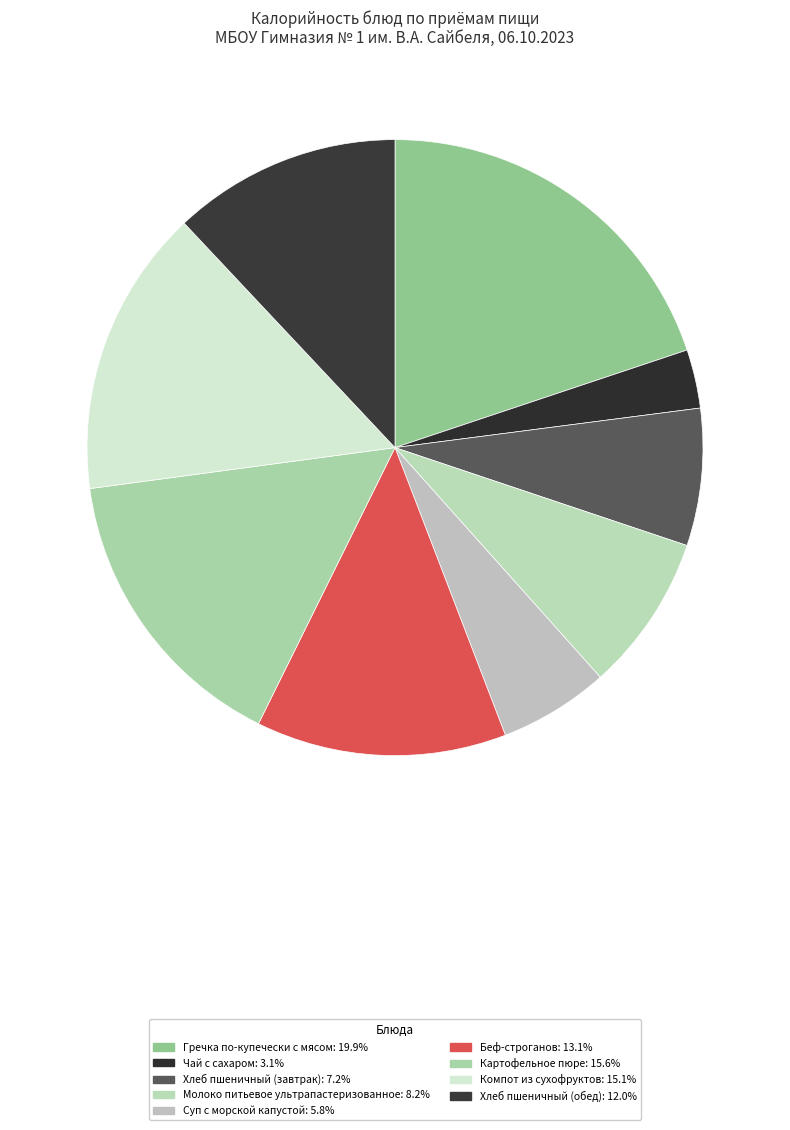

Is it true that Картофельное пюре is 27% of the pie?

False